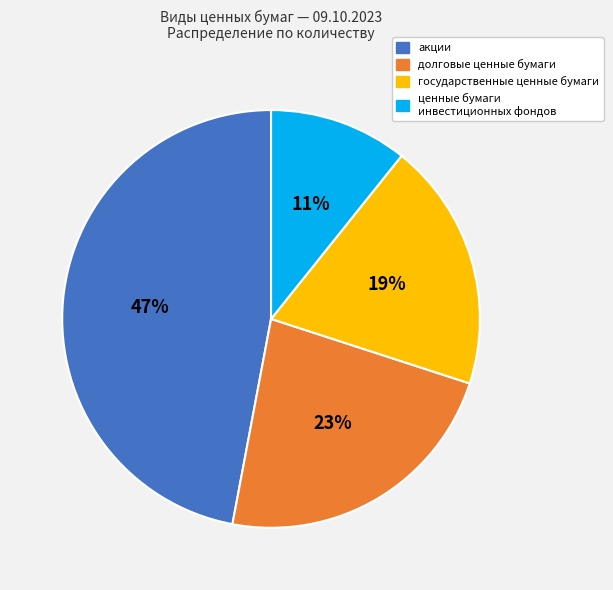

Rank the categories by value from highest to lowest.

акции, долговые ценные бумаги, государственные ценные бумаги, ценные бумаги инвестиционных фондов